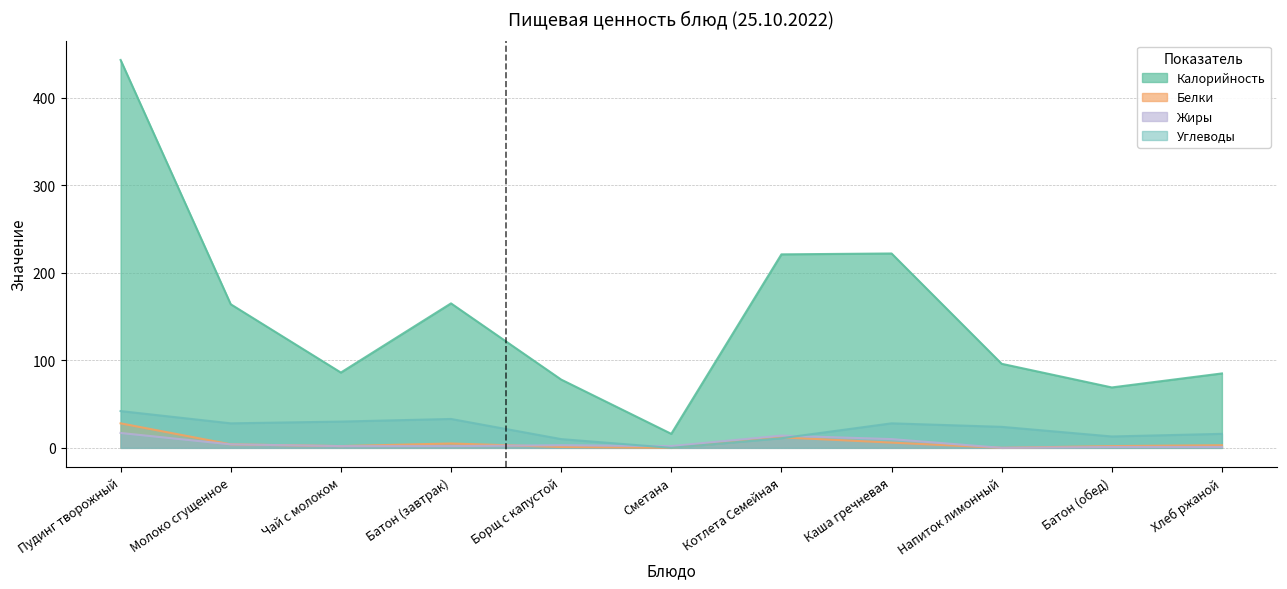

At which category does Углеводы reach its first local peak?

Батон (завтрак)